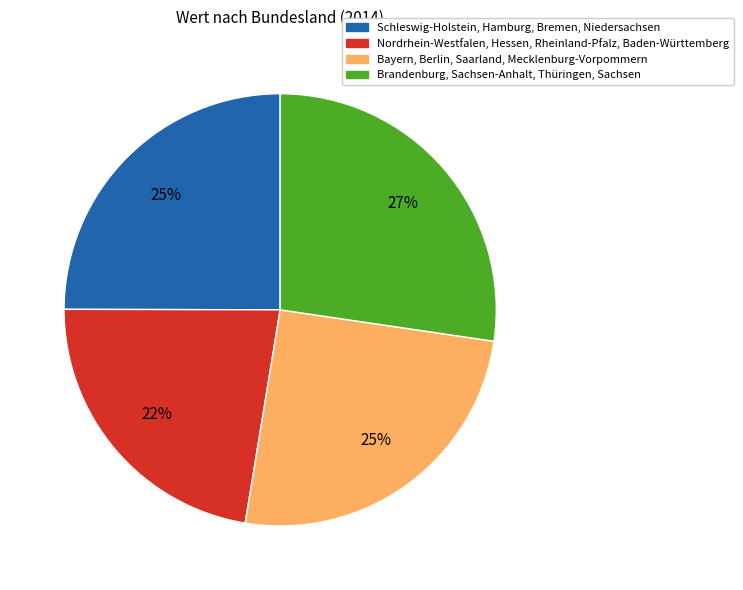

What is the largest slice in the pie chart?

Brandenburg, Sachsen-Anhalt, Thüringen, Sachsen